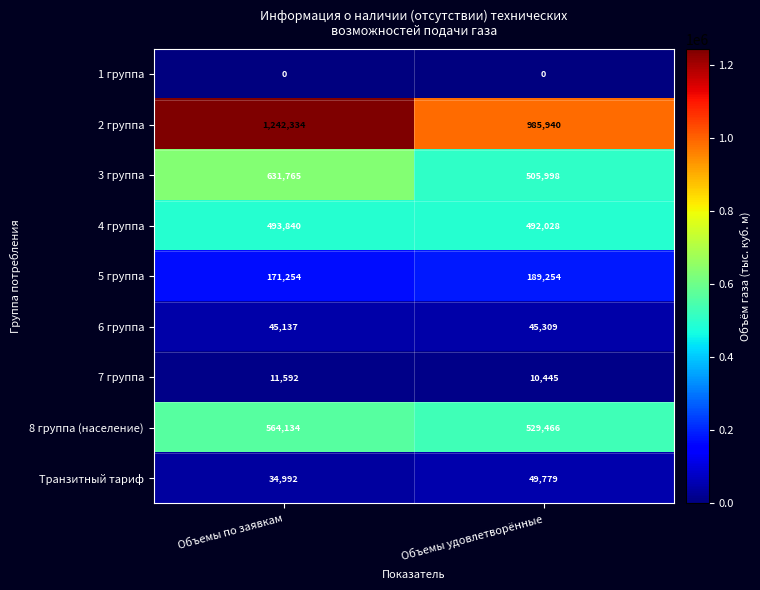

How many categories are shown in the chart?

2